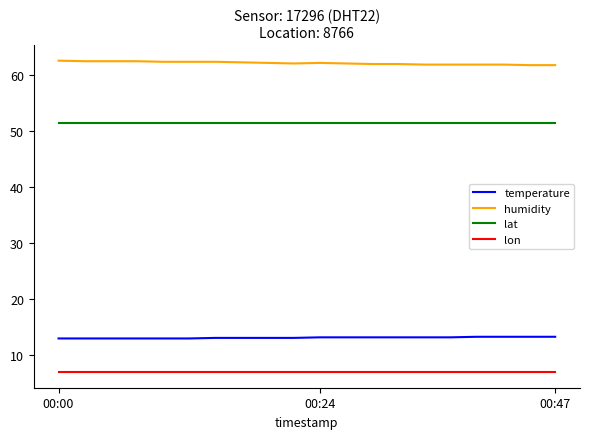

True or false: lat and temperature cross at least once.

False